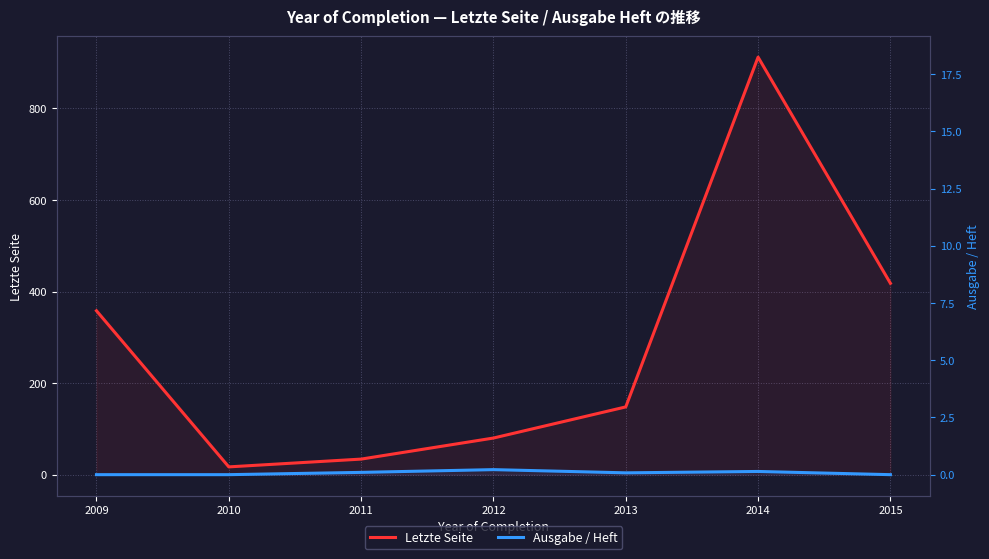

What is the total value across all series at 2015?

418